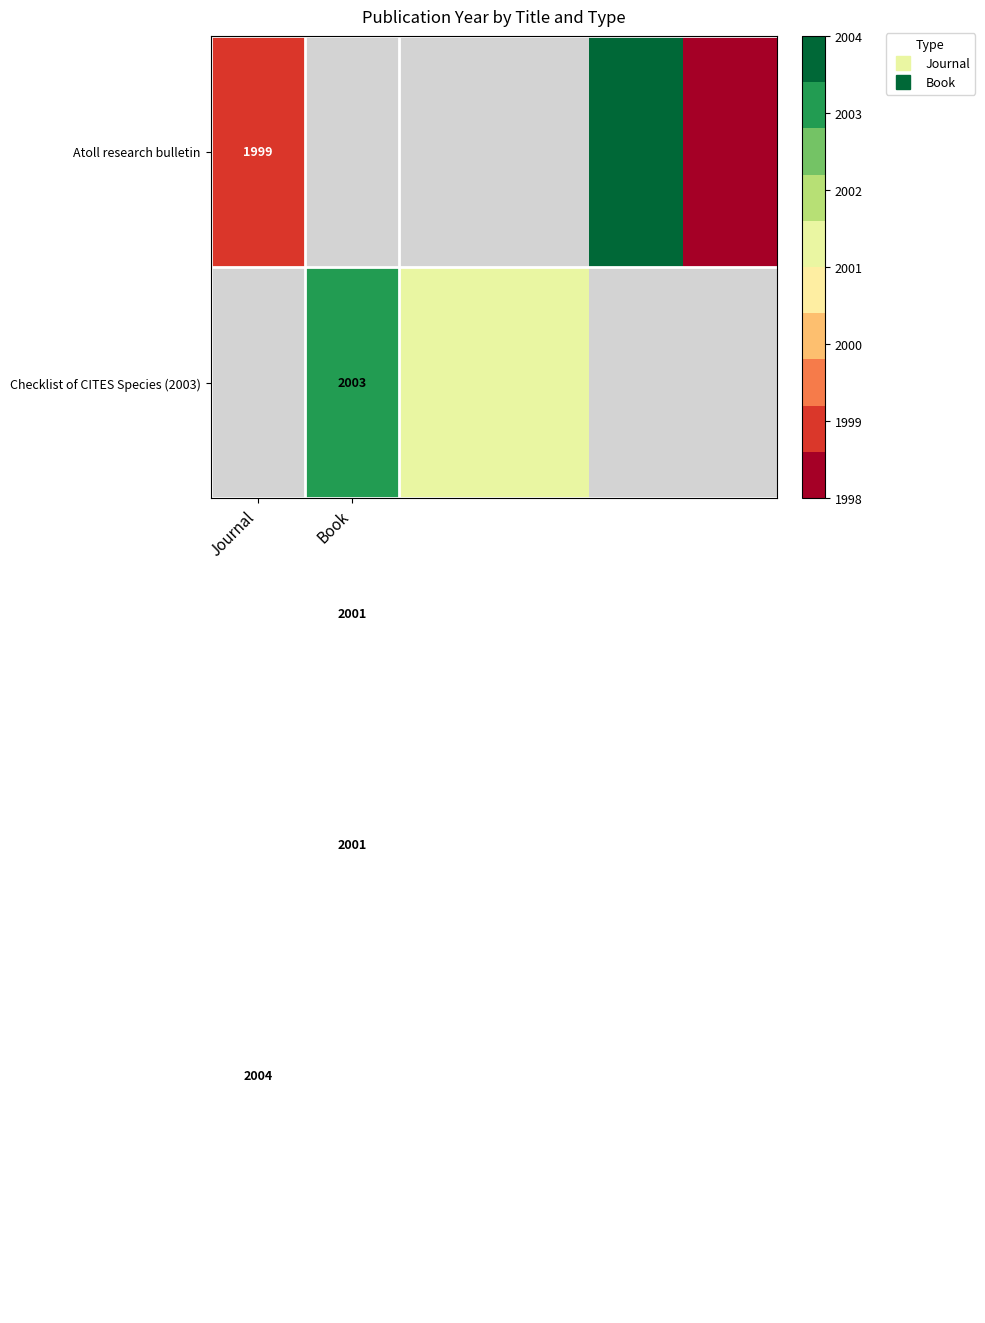

What is the smallest value displayed?

1998.0